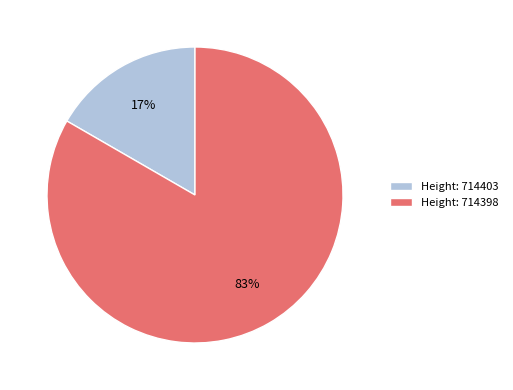

What is the majority slice?

Height: 714398